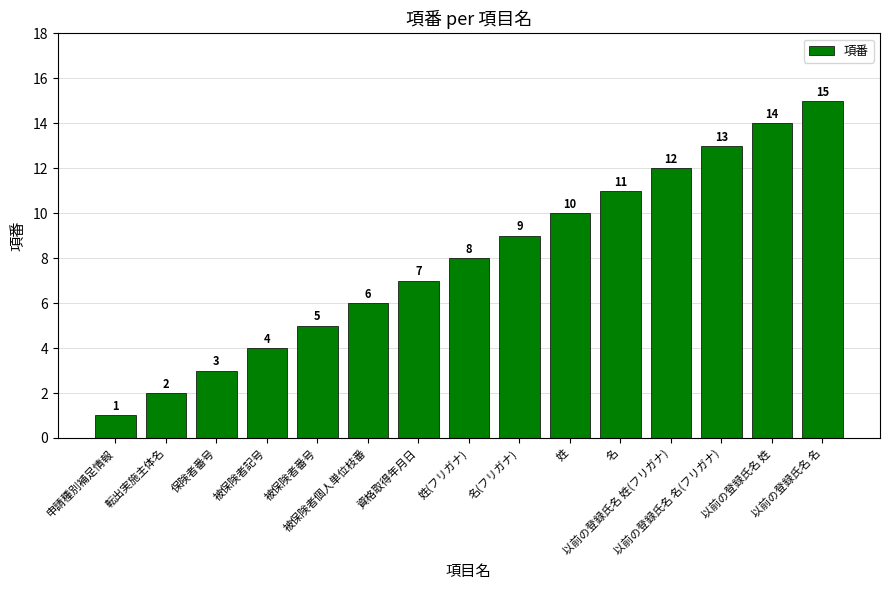

Reading left to right, what are all the values shown in this chart?

1	2	3	4	5	6	7	8	9	10	11	12	13	14	15